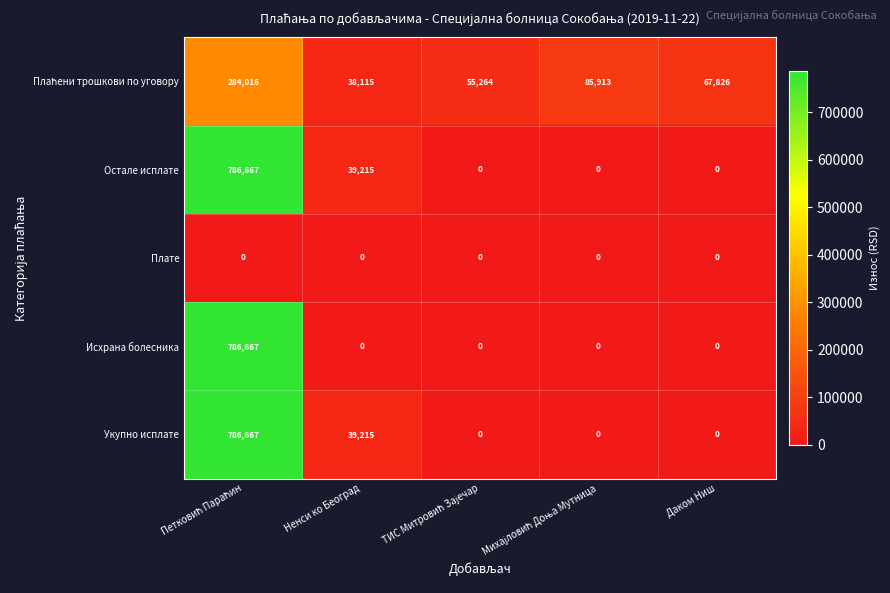

What is the spread (max minus min) of values at Даком Ниш?

67826